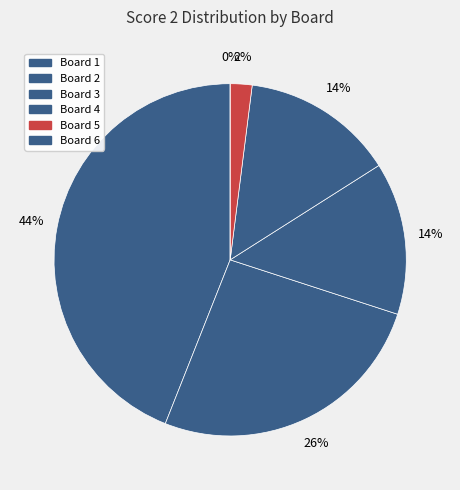

True or false: Board 6 accounts for 13% of the total.

False